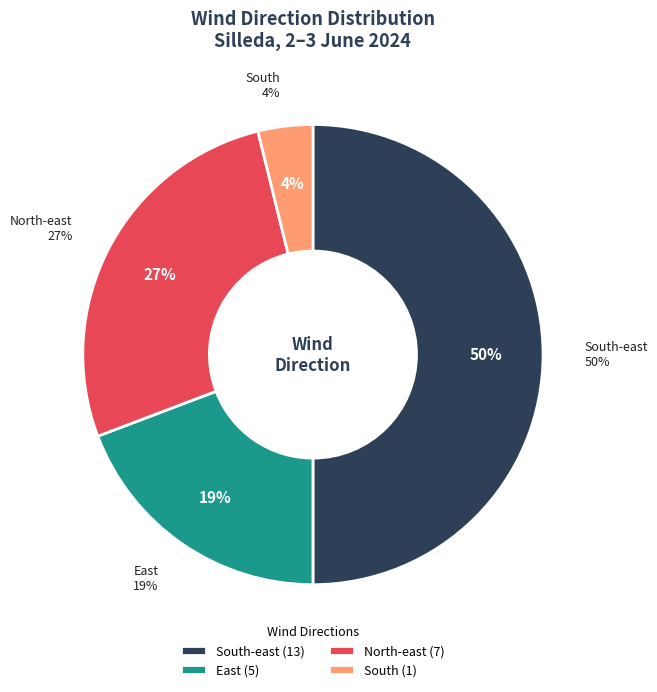

How much of the chart is everything except South?

96.2%